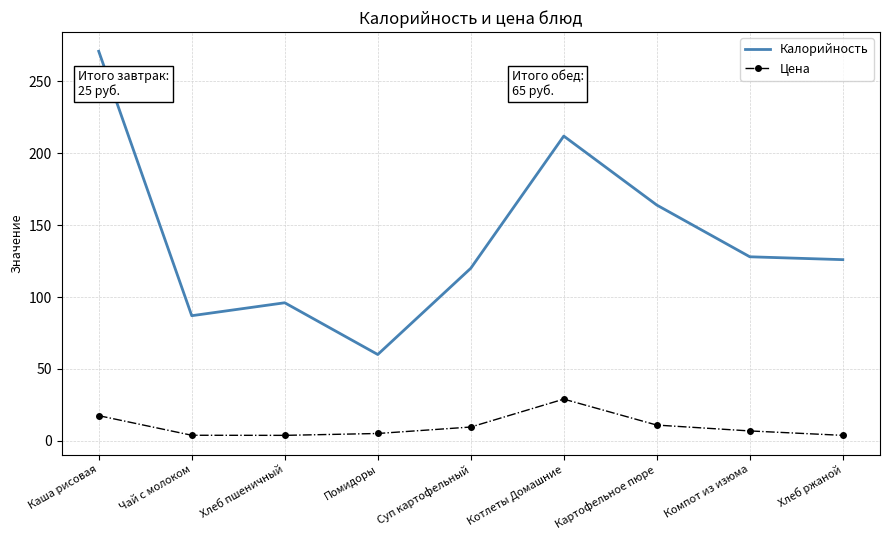

What is the average value of the Калорийность series?

140.4